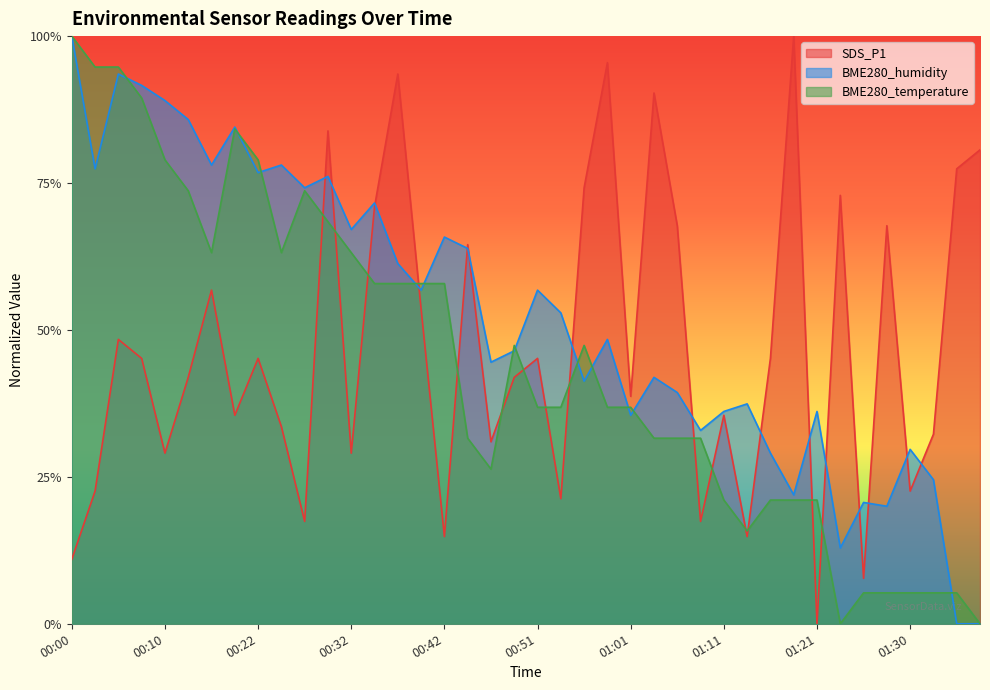

Reading right to left, what are all the values shown in this chart?

SDS_P1: 01:38=0.8	01:35=0.8	01:33=0.3	01:30=0.2	01:28=0.7	01:25=0.1	01:23=0.7	01:21=0.0	01:18=1.0	01:16=0.5	01:13=0.1	01:11=0.4	01:08=0.2	01:06=0.7	01:03=0.9	01:01=0.4	00:59=1.0	00:56=0.7	00:54=0.2	00:51=0.5	00:49=0.4	00:46=0.3	00:44=0.6	00:42=0.1	00:39=0.5	00:37=0.9	00:34=0.7	00:32=0.3	00:29=0.8	00:27=0.2	00:25=0.3	00:22=0.5	00:20=0.4	00:17=0.6	00:15=0.4	00:10=0.3	00:07=0.5	00:04=0.5	00:02=0.2	00:00=0.1
BME280_humidity: 01:38=0.0	01:35=0.0	01:33=0.2	01:30=0.3	01:28=0.2	01:25=0.2	01:23=0.1	01:21=0.4	01:18=0.2	01:16=0.3	01:13=0.4	01:11=0.4	01:08=0.3	01:06=0.4	01:03=0.4	01:01=0.4	00:59=0.5	00:56=0.4	00:54=0.5	00:51=0.6	00:49=0.5	00:46=0.4	00:44=0.6	00:42=0.7	00:39=0.6	00:37=0.6	00:34=0.7	00:32=0.7	00:29=0.8	00:27=0.7	00:25=0.8	00:22=0.8	00:20=0.8	00:17=0.8	00:15=0.9	00:10=0.9	00:07=0.9	00:04=0.9	00:02=0.8	00:00=1.0
BME280_temperature: 01:38=0.0	01:35=0.1	01:33=0.1	01:30=0.1	01:28=0.1	01:25=0.1	01:23=0.0	01:21=0.2	01:18=0.2	01:16=0.2	01:13=0.2	01:11=0.2	01:08=0.3	01:06=0.3	01:03=0.3	01:01=0.4	00:59=0.4	00:56=0.5	00:54=0.4	00:51=0.4	00:49=0.5	00:46=0.3	00:44=0.3	00:42=0.6	00:39=0.6	00:37=0.6	00:34=0.6	00:32=0.6	00:29=0.7	00:27=0.7	00:25=0.6	00:22=0.8	00:20=0.8	00:17=0.6	00:15=0.7	00:10=0.8	00:07=0.9	00:04=0.9	00:02=0.9	00:00=1.0